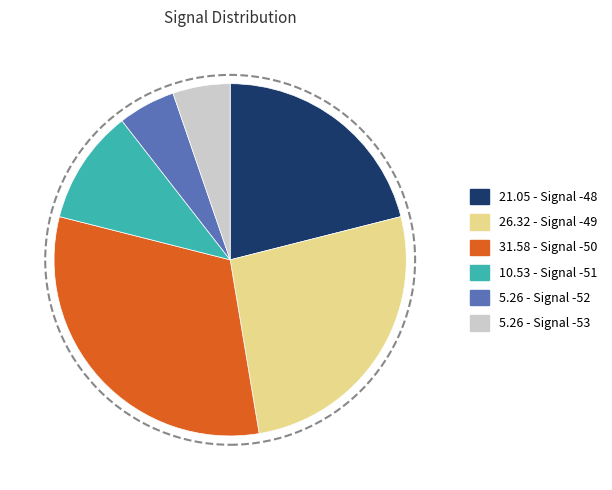

Is there any slice that represents more than half of the pie?

No